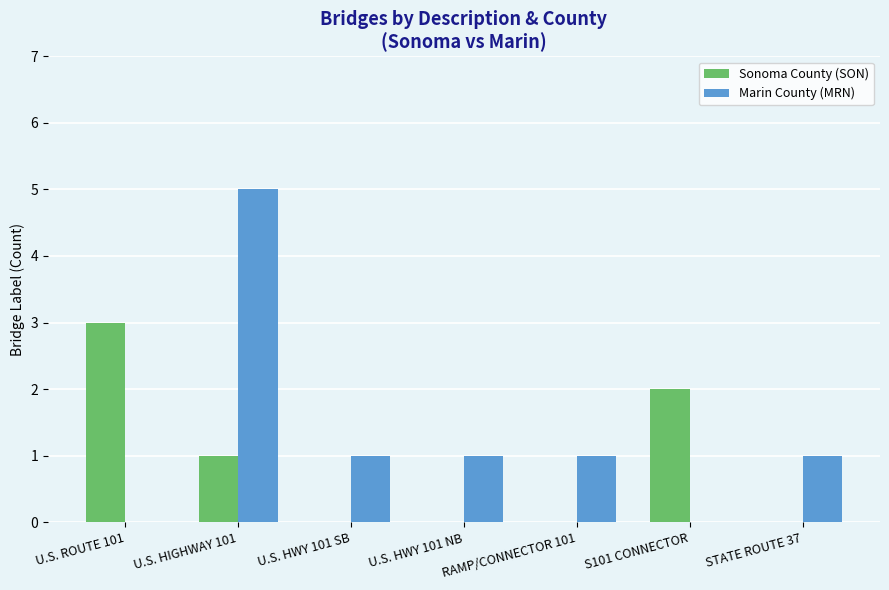

What is the total value across all series at U.S. HIGHWAY 101?

6